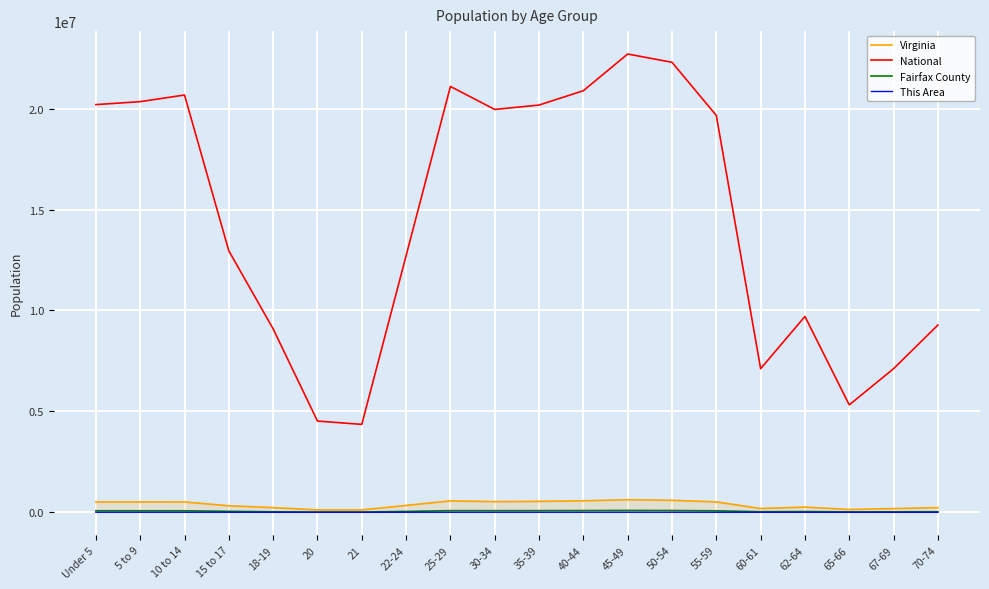

True or false: This Area and National intersect in this chart.

False